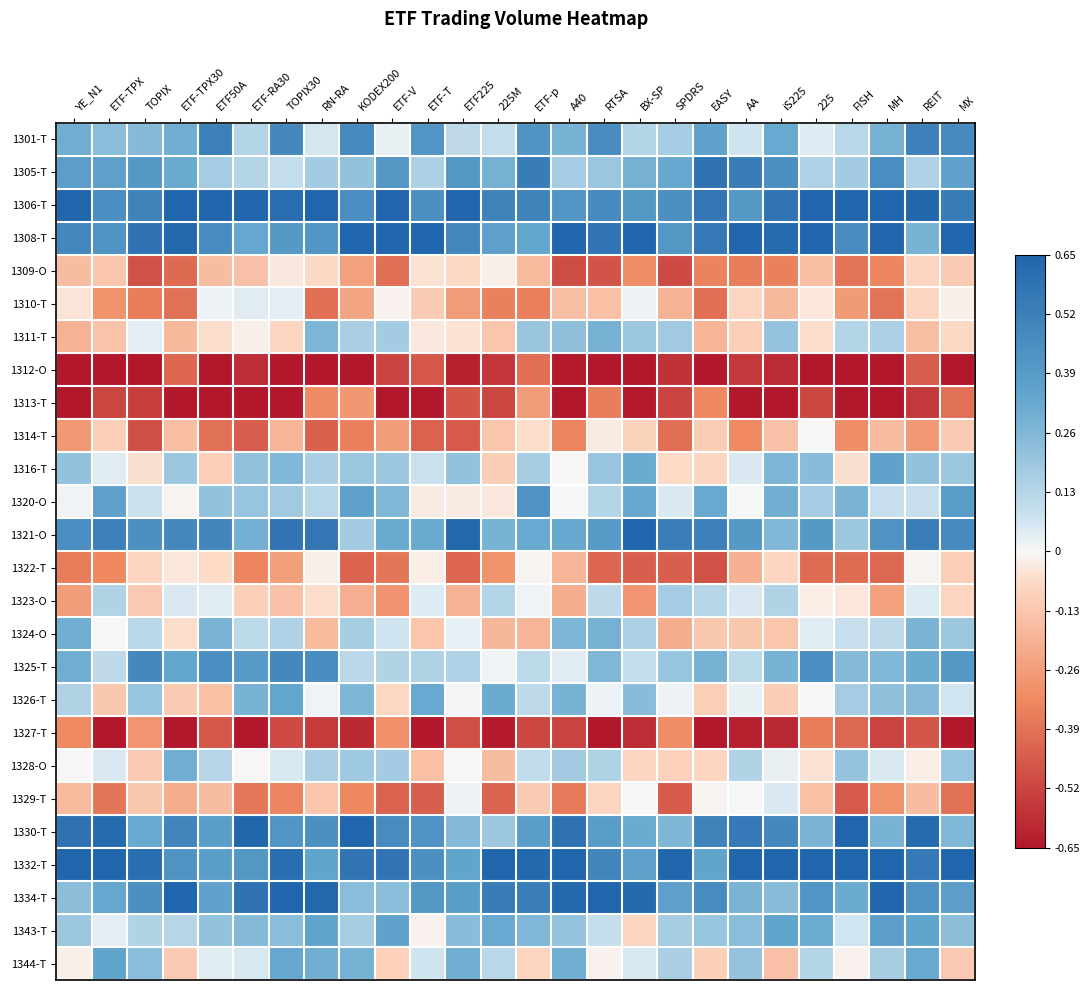

Reading right to left, what are all the values shown in this chart?

1301-T: MX=0.5	REIT=0.5	MH=0.3	FISH=0.1	225=0.0	iS225=0.3	AA=0.1	EASY=0.4	SPDRS=0.2	BX-SP=0.1	RTSA=0.5	A40=0.3	ETF-p=0.4	225M=0.1	ETF225=0.1	ETF-T=0.4	ETF-V=0.0	KODEX200=0.5	RN-RA=0.1	TOPIX30=0.5	ETF-RA30=0.1	ETF50A=0.5	ETF-TPX30=0.3	TOPIX=0.2	ETF-TPX=0.2	YE_N1=0.3
1305-T: MX=0.4	REIT=0.1	MH=0.5	FISH=0.2	225=0.2	iS225=0.4	AA=0.5	EASY=0.6	SPDRS=0.3	BX-SP=0.3	RTSA=0.2	A40=0.2	ETF-p=0.5	225M=0.3	ETF225=0.4	ETF-T=0.2	ETF-V=0.4	KODEX200=0.2	RN-RA=0.2	TOPIX30=0.1	ETF-RA30=0.1	ETF50A=0.2	ETF-TPX30=0.3	TOPIX=0.4	ETF-TPX=0.4	YE_N1=0.4
1306-T: MX=0.5	REIT=0.6	MH=0.7	FISH=0.7	225=0.7	iS225=0.6	AA=0.4	EASY=0.6	SPDRS=0.4	BX-SP=0.4	RTSA=0.5	A40=0.4	ETF-p=0.5	225M=0.5	ETF225=0.7	ETF-T=0.4	ETF-V=0.7	KODEX200=0.4	RN-RA=0.7	TOPIX30=0.6	ETF-RA30=0.7	ETF50A=0.7	ETF-TPX30=0.7	TOPIX=0.5	ETF-TPX=0.4	YE_N1=0.7
1308-T: MX=0.7	REIT=0.3	MH=0.7	FISH=0.5	225=0.7	iS225=0.6	AA=0.7	EASY=0.6	SPDRS=0.4	BX-SP=0.7	RTSA=0.6	A40=0.7	ETF-p=0.3	225M=0.4	ETF225=0.5	ETF-T=0.7	ETF-V=0.7	KODEX200=0.7	RN-RA=0.4	TOPIX30=0.4	ETF-RA30=0.3	ETF50A=0.5	ETF-TPX30=0.6	TOPIX=0.6	ETF-TPX=0.4	YE_N1=0.5
1309-O: MX=-0.1	REIT=-0.1	MH=-0.3	FISH=-0.4	225=-0.2	iS225=-0.3	AA=-0.4	EASY=-0.3	SPDRS=-0.5	BX-SP=-0.3	RTSA=-0.5	A40=-0.5	ETF-p=-0.2	225M=-0.0	ETF225=-0.1	ETF-T=-0.0	ETF-V=-0.4	KODEX200=-0.3	RN-RA=-0.1	TOPIX30=-0.0	ETF-RA30=-0.1	ETF50A=-0.2	ETF-TPX30=-0.4	TOPIX=-0.5	ETF-TPX=-0.1	YE_N1=-0.2
1310-T: MX=-0.0	REIT=-0.1	MH=-0.4	FISH=-0.3	225=-0.0	iS225=-0.2	AA=-0.1	EASY=-0.4	SPDRS=-0.2	BX-SP=0.0	RTSA=-0.1	A40=-0.2	ETF-p=-0.4	225M=-0.3	ETF225=-0.3	ETF-T=-0.1	ETF-V=-0.0	KODEX200=-0.2	RN-RA=-0.4	TOPIX30=0.0	ETF-RA30=0.0	ETF50A=0.0	ETF-TPX30=-0.4	TOPIX=-0.4	ETF-TPX=-0.3	YE_N1=-0.0
1311-T: MX=-0.1	REIT=-0.2	MH=0.2	FISH=0.1	225=-0.1	iS225=0.2	AA=-0.1	EASY=-0.2	SPDRS=0.2	BX-SP=0.2	RTSA=0.3	A40=0.2	ETF-p=0.2	225M=-0.1	ETF225=-0.1	ETF-T=-0.0	ETF-V=0.2	KODEX200=0.2	RN-RA=0.3	TOPIX30=-0.1	ETF-RA30=-0.0	ETF50A=-0.1	ETF-TPX30=-0.2	TOPIX=0.0	ETF-TPX=-0.1	YE_N1=-0.2
1312-O: MX=-0.7	REIT=-0.4	MH=-0.7	FISH=-0.7	225=-0.7	iS225=-0.6	AA=-0.6	EASY=-0.7	SPDRS=-0.6	BX-SP=-0.7	RTSA=-0.7	A40=-0.6	ETF-p=-0.4	225M=-0.6	ETF225=-0.6	ETF-T=-0.5	ETF-V=-0.5	KODEX200=-0.7	RN-RA=-0.7	TOPIX30=-0.7	ETF-RA30=-0.6	ETF50A=-0.7	ETF-TPX30=-0.4	TOPIX=-0.7	ETF-TPX=-0.7	YE_N1=-0.7
1313-T: MX=-0.4	REIT=-0.6	MH=-0.7	FISH=-0.7	225=-0.5	iS225=-0.7	AA=-0.7	EASY=-0.3	SPDRS=-0.5	BX-SP=-0.6	RTSA=-0.4	A40=-0.7	ETF-p=-0.3	225M=-0.5	ETF225=-0.5	ETF-T=-0.7	ETF-V=-0.7	KODEX200=-0.3	RN-RA=-0.3	TOPIX30=-0.7	ETF-RA30=-0.7	ETF50A=-0.7	ETF-TPX30=-0.7	TOPIX=-0.5	ETF-TPX=-0.5	YE_N1=-0.7
1314-T: MX=-0.1	REIT=-0.3	MH=-0.2	FISH=-0.3	225=0.0	iS225=-0.1	AA=-0.3	EASY=-0.1	SPDRS=-0.4	BX-SP=-0.1	RTSA=-0.0	A40=-0.3	ETF-p=-0.1	225M=-0.1	ETF225=-0.5	ETF-T=-0.4	ETF-V=-0.3	KODEX200=-0.4	RN-RA=-0.4	TOPIX30=-0.2	ETF-RA30=-0.5	ETF50A=-0.4	ETF-TPX30=-0.2	TOPIX=-0.5	ETF-TPX=-0.1	YE_N1=-0.3
1316-T: MX=0.2	REIT=0.2	MH=0.4	FISH=-0.1	225=0.2	iS225=0.3	AA=0.0	EASY=-0.1	SPDRS=-0.1	BX-SP=0.3	RTSA=0.2	A40=-0.0	ETF-p=0.2	225M=-0.1	ETF225=0.2	ETF-T=0.1	ETF-V=0.2	KODEX200=0.2	RN-RA=0.2	TOPIX30=0.3	ETF-RA30=0.2	ETF50A=-0.1	ETF-TPX30=0.2	TOPIX=-0.1	ETF-TPX=0.0	YE_N1=0.2
1320-O: MX=0.4	REIT=0.1	MH=0.1	FISH=0.3	225=0.2	iS225=0.3	AA=0.0	EASY=0.3	SPDRS=0.1	BX-SP=0.3	RTSA=0.1	A40=0.0	ETF-p=0.4	225M=-0.0	ETF225=-0.0	ETF-T=-0.0	ETF-V=0.3	KODEX200=0.4	RN-RA=0.1	TOPIX30=0.2	ETF-RA30=0.2	ETF50A=0.2	ETF-TPX30=-0.0	TOPIX=0.1	ETF-TPX=0.4	YE_N1=0.0
1321-O: MX=0.5	REIT=0.5	MH=0.4	FISH=0.2	225=0.4	iS225=0.3	AA=0.4	EASY=0.5	SPDRS=0.5	BX-SP=0.7	RTSA=0.4	A40=0.3	ETF-p=0.3	225M=0.3	ETF225=0.6	ETF-T=0.3	ETF-V=0.3	KODEX200=0.2	RN-RA=0.6	TOPIX30=0.6	ETF-RA30=0.3	ETF50A=0.5	ETF-TPX30=0.5	TOPIX=0.4	ETF-TPX=0.5	YE_N1=0.4
1322-T: MX=-0.1	REIT=-0.0	MH=-0.4	FISH=-0.4	225=-0.4	iS225=-0.1	AA=-0.2	EASY=-0.5	SPDRS=-0.4	BX-SP=-0.4	RTSA=-0.4	A40=-0.2	ETF-p=-0.0	225M=-0.3	ETF225=-0.4	ETF-T=-0.0	ETF-V=-0.4	KODEX200=-0.4	RN-RA=-0.0	TOPIX30=-0.3	ETF-RA30=-0.3	ETF50A=-0.1	ETF-TPX30=-0.0	TOPIX=-0.1	ETF-TPX=-0.3	YE_N1=-0.4
1323-O: MX=-0.1	REIT=0.0	MH=-0.3	FISH=-0.0	225=-0.0	iS225=0.1	AA=0.0	EASY=0.1	SPDRS=0.2	BX-SP=-0.3	RTSA=0.1	A40=-0.2	ETF-p=0.0	225M=0.1	ETF225=-0.2	ETF-T=0.0	ETF-V=-0.3	KODEX200=-0.2	RN-RA=-0.1	TOPIX30=-0.1	ETF-RA30=-0.1	ETF50A=0.0	ETF-TPX30=0.0	TOPIX=-0.1	ETF-TPX=0.1	YE_N1=-0.3
1324-O: MX=0.2	REIT=0.3	MH=0.1	FISH=0.1	225=0.0	iS225=-0.1	AA=-0.1	EASY=-0.1	SPDRS=-0.2	BX-SP=0.2	RTSA=0.3	A40=0.3	ETF-p=-0.2	225M=-0.2	ETF225=0.0	ETF-T=-0.1	ETF-V=0.1	KODEX200=0.2	RN-RA=-0.2	TOPIX30=0.1	ETF-RA30=0.1	ETF50A=0.3	ETF-TPX30=-0.1	TOPIX=0.1	ETF-TPX=-0.0	YE_N1=0.3
1325-T: MX=0.4	REIT=0.3	MH=0.3	FISH=0.3	225=0.5	iS225=0.3	AA=0.1	EASY=0.3	SPDRS=0.2	BX-SP=0.1	RTSA=0.3	A40=0.0	ETF-p=0.1	225M=0.0	ETF225=0.2	ETF-T=0.1	ETF-V=0.1	KODEX200=0.1	RN-RA=0.5	TOPIX30=0.5	ETF-RA30=0.4	ETF50A=0.5	ETF-TPX30=0.3	TOPIX=0.5	ETF-TPX=0.1	YE_N1=0.3
1326-T: MX=0.1	REIT=0.3	MH=0.2	FISH=0.2	225=-0.0	iS225=-0.1	AA=0.0	EASY=-0.1	SPDRS=0.0	BX-SP=0.2	RTSA=0.0	A40=0.3	ETF-p=0.1	225M=0.3	ETF225=0.0	ETF-T=0.3	ETF-V=-0.1	KODEX200=0.3	RN-RA=0.0	TOPIX30=0.3	ETF-RA30=0.3	ETF50A=-0.1	ETF-TPX30=-0.1	TOPIX=0.2	ETF-TPX=-0.1	YE_N1=0.1
1327-T: MX=-0.7	REIT=-0.5	MH=-0.5	FISH=-0.4	225=-0.4	iS225=-0.6	AA=-0.6	EASY=-0.7	SPDRS=-0.3	BX-SP=-0.6	RTSA=-0.7	A40=-0.5	ETF-p=-0.5	225M=-0.6	ETF225=-0.5	ETF-T=-0.7	ETF-V=-0.3	KODEX200=-0.6	RN-RA=-0.5	TOPIX30=-0.5	ETF-RA30=-0.7	ETF50A=-0.5	ETF-TPX30=-0.7	TOPIX=-0.3	ETF-TPX=-0.7	YE_N1=-0.3
1328-O: MX=0.2	REIT=-0.0	MH=0.0	FISH=0.2	225=-0.0	iS225=0.0	AA=0.1	EASY=-0.1	SPDRS=-0.1	BX-SP=-0.1	RTSA=0.1	A40=0.2	ETF-p=0.1	225M=-0.2	ETF225=-0.0	ETF-T=-0.1	ETF-V=0.2	KODEX200=0.2	RN-RA=0.2	TOPIX30=0.1	ETF-RA30=-0.0	ETF50A=0.1	ETF-TPX30=0.3	TOPIX=-0.1	ETF-TPX=0.0	YE_N1=-0.0
1329-T: MX=-0.4	REIT=-0.2	MH=-0.3	FISH=-0.5	225=-0.1	iS225=0.0	AA=0.0	EASY=-0.0	SPDRS=-0.5	BX-SP=0.0	RTSA=-0.1	A40=-0.4	ETF-p=-0.1	225M=-0.4	ETF225=0.0	ETF-T=-0.4	ETF-V=-0.4	KODEX200=-0.3	RN-RA=-0.1	TOPIX30=-0.3	ETF-RA30=-0.4	ETF50A=-0.2	ETF-TPX30=-0.2	TOPIX=-0.1	ETF-TPX=-0.4	YE_N1=-0.2
1330-T: MX=0.3	REIT=0.6	MH=0.3	FISH=0.7	225=0.3	iS225=0.5	AA=0.6	EASY=0.5	SPDRS=0.3	BX-SP=0.3	RTSA=0.4	A40=0.6	ETF-p=0.4	225M=0.2	ETF225=0.2	ETF-T=0.4	ETF-V=0.5	KODEX200=0.6	RN-RA=0.4	TOPIX30=0.4	ETF-RA30=0.6	ETF50A=0.4	ETF-TPX30=0.5	TOPIX=0.3	ETF-TPX=0.6	YE_N1=0.6
1332-T: MX=0.7	REIT=0.6	MH=0.7	FISH=0.7	225=0.7	iS225=0.7	AA=0.7	EASY=0.3	SPDRS=0.7	BX-SP=0.4	RTSA=0.5	A40=0.7	ETF-p=0.6	225M=0.7	ETF225=0.3	ETF-T=0.4	ETF-V=0.6	KODEX200=0.6	RN-RA=0.3	TOPIX30=0.6	ETF-RA30=0.4	ETF50A=0.4	ETF-TPX30=0.4	TOPIX=0.6	ETF-TPX=0.7	YE_N1=0.7
1334-T: MX=0.4	REIT=0.4	MH=0.7	FISH=0.3	225=0.4	iS225=0.2	AA=0.3	EASY=0.5	SPDRS=0.4	BX-SP=0.6	RTSA=0.7	A40=0.6	ETF-p=0.5	225M=0.5	ETF225=0.4	ETF-T=0.4	ETF-V=0.2	KODEX200=0.2	RN-RA=0.6	TOPIX30=0.6	ETF-RA30=0.6	ETF50A=0.4	ETF-TPX30=0.7	TOPIX=0.4	ETF-TPX=0.3	YE_N1=0.2
1343-T: MX=0.2	REIT=0.3	MH=0.4	FISH=0.1	225=0.3	iS225=0.3	AA=0.2	EASY=0.2	SPDRS=0.2	BX-SP=-0.1	RTSA=0.1	A40=0.2	ETF-p=0.3	225M=0.3	ETF225=0.2	ETF-T=-0.0	ETF-V=0.4	KODEX200=0.2	RN-RA=0.3	TOPIX30=0.2	ETF-RA30=0.3	ETF50A=0.2	ETF-TPX30=0.1	TOPIX=0.1	ETF-TPX=0.0	YE_N1=0.2
1344-T: MX=-0.1	REIT=0.3	MH=0.2	FISH=-0.0	225=0.1	iS225=-0.1	AA=0.2	EASY=-0.1	SPDRS=0.2	BX-SP=0.1	RTSA=-0.0	A40=0.3	ETF-p=-0.1	225M=0.1	ETF225=0.3	ETF-T=0.1	ETF-V=-0.1	KODEX200=0.3	RN-RA=0.3	TOPIX30=0.3	ETF-RA30=0.1	ETF50A=0.0	ETF-TPX30=-0.1	TOPIX=0.2	ETF-TPX=0.3	YE_N1=-0.0